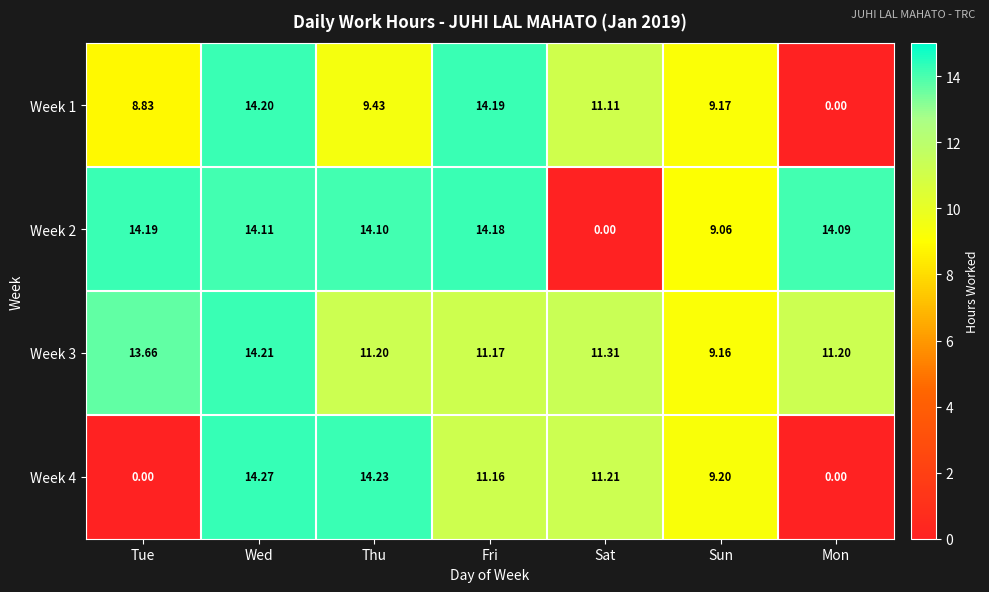

How many data points in Week 1 are less than 9?

2